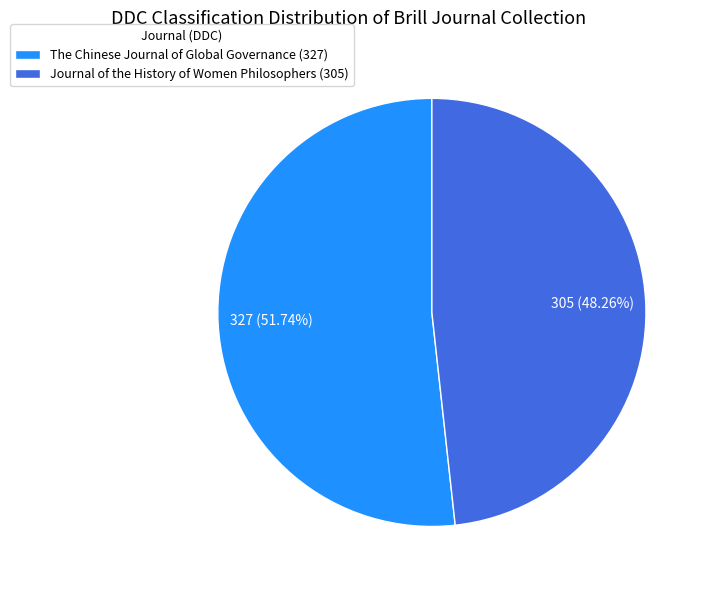

Between The Chinese Journal of Global Governance (327) and Journal of the History of Women Philosophers (305), which is larger?

The Chinese Journal of Global Governance (327)